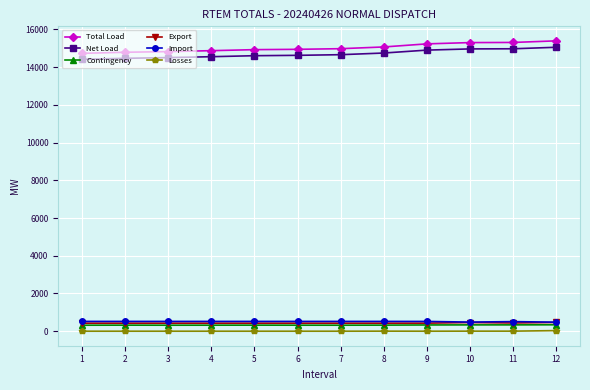

What is the highest value of the Export series?

465.5